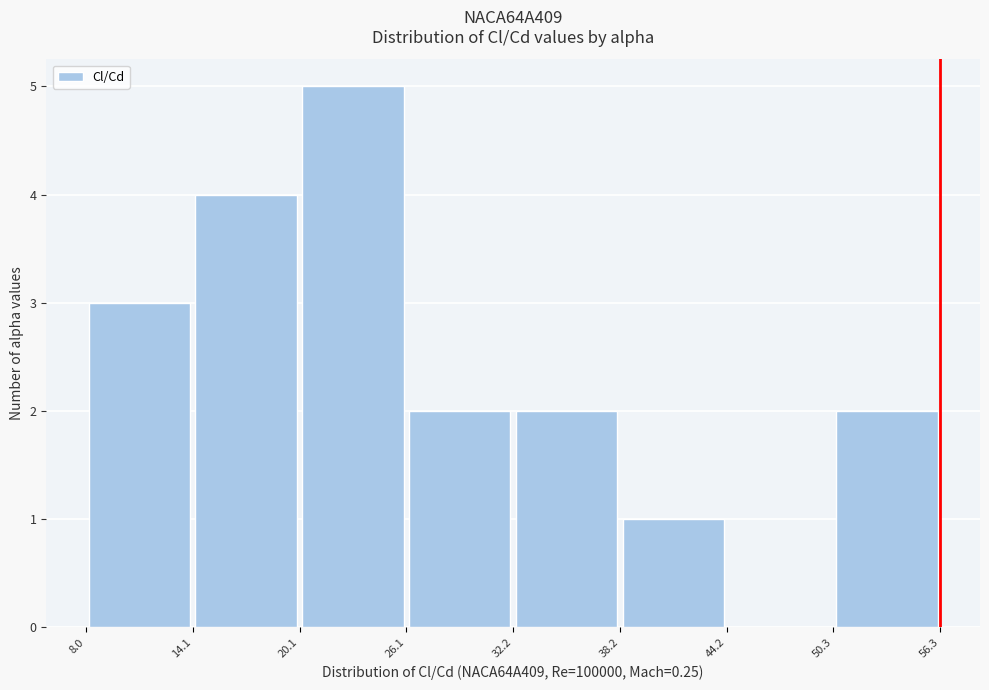

Reading left to right, list every bar in this chart as the range it spans on the x-axis followed by its height. The values are not printed on the chart, so give them approximately, as read against the axis.

8.0 to 14.1: 3
14.1 to 20.1: 4
20.1 to 26.1: 5
26.1 to 32.2: 2
32.2 to 38.2: 2
38.2 to 44.2: 1
44.2 to 50.3: 0
50.3 to 56.3: 2